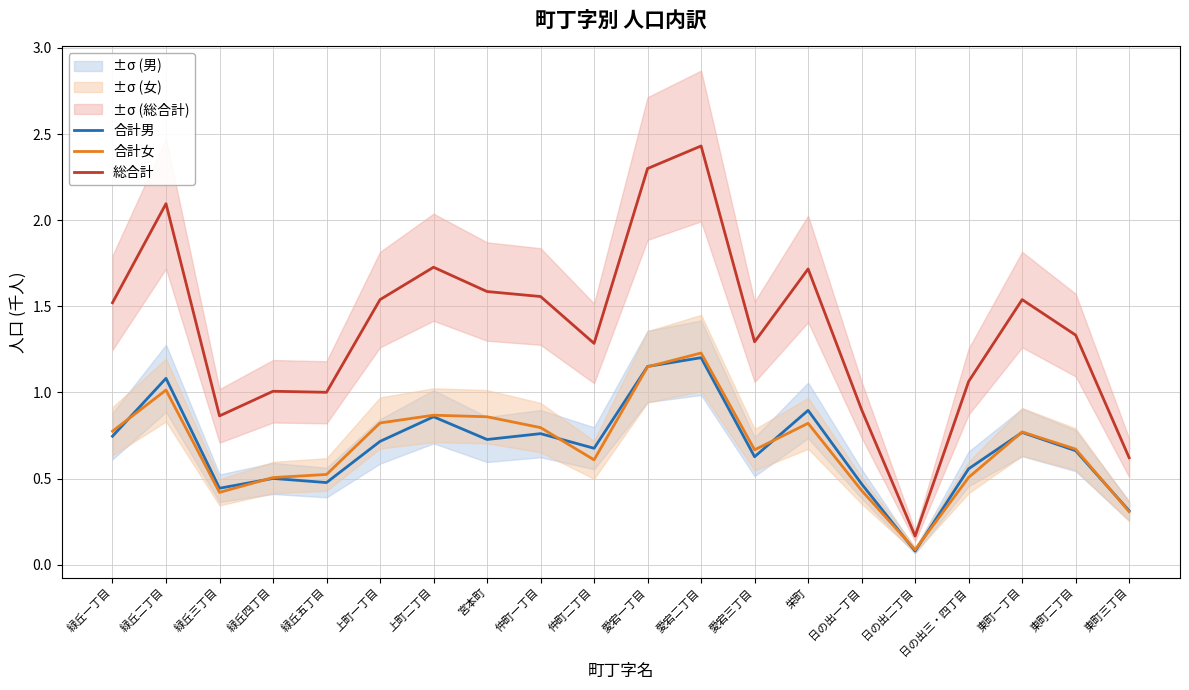

Which series has the widest spread of values?

総合計